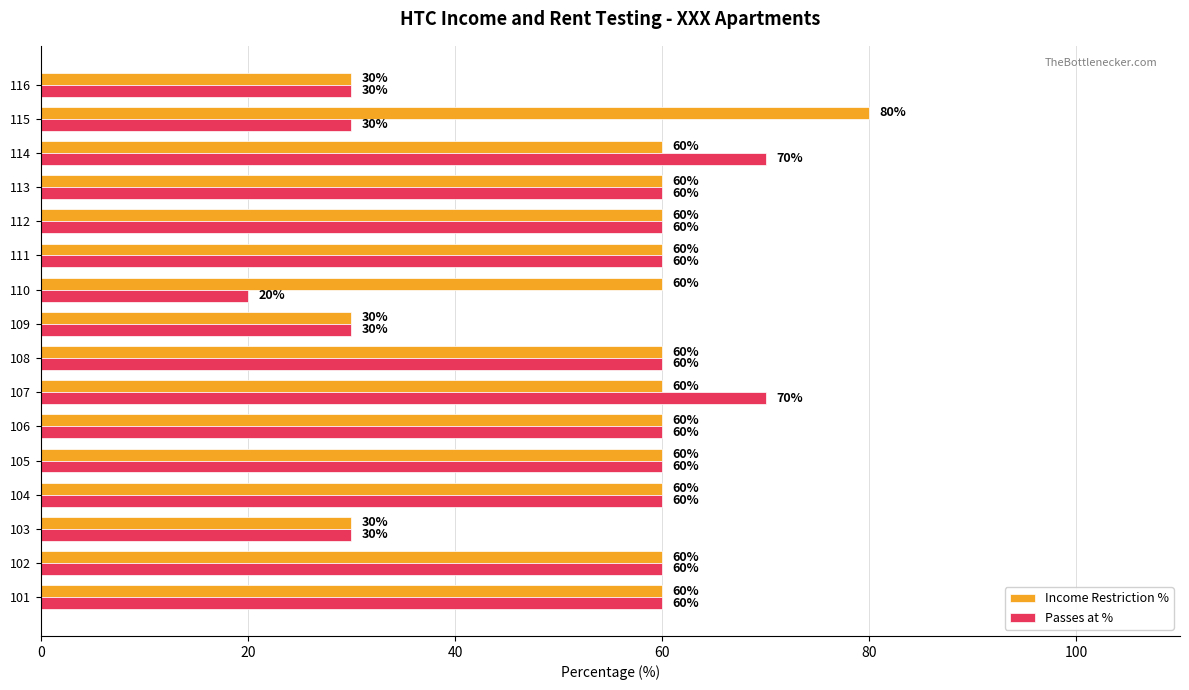

Rank the series by their average value, from lowest to highest.

Passes at %, Income Restriction %